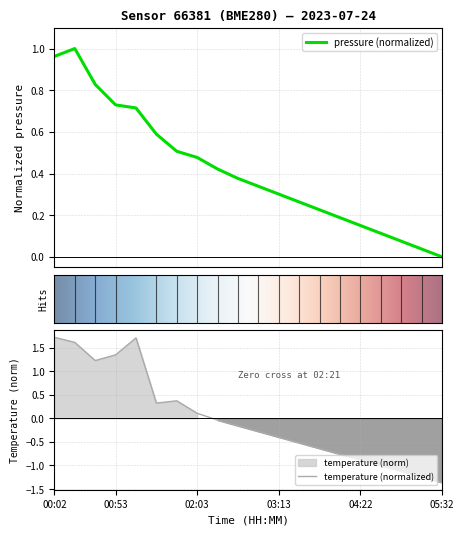

What is the average value of the pressure series?

0.4